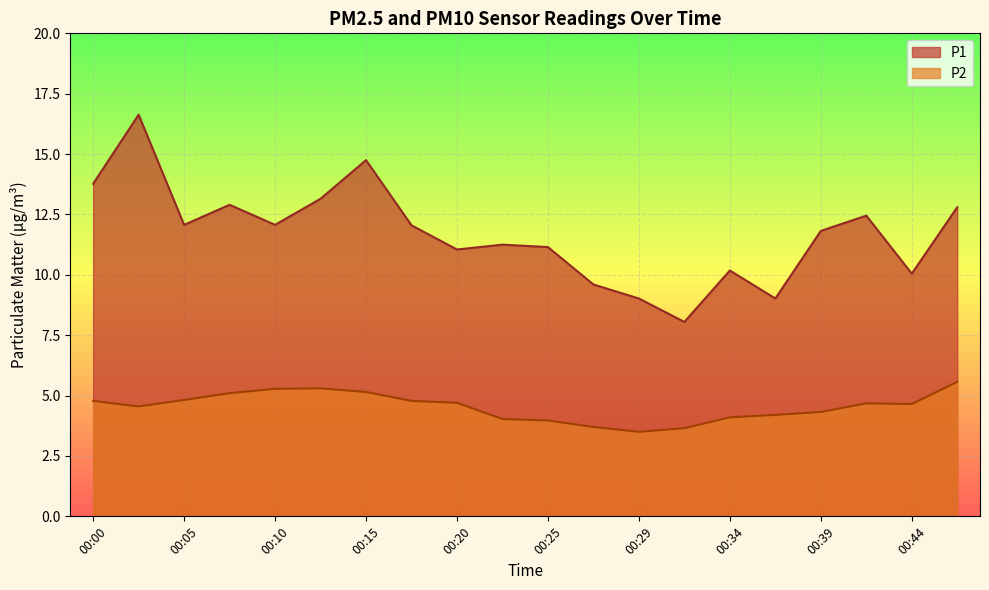

What is the smallest value displayed?

3.5